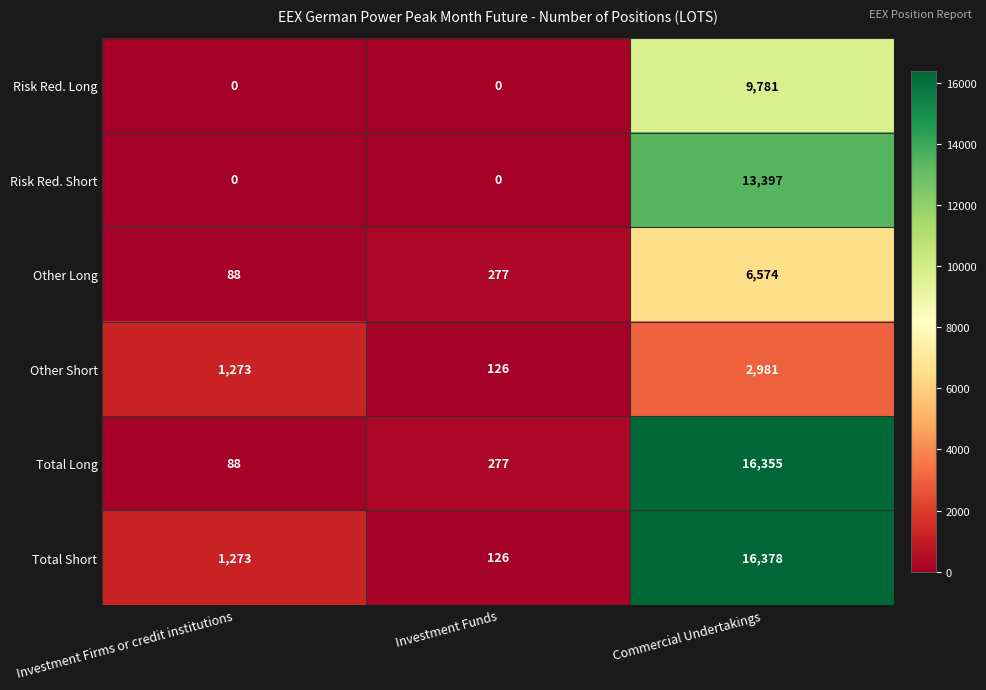

What is the highest value of the Total Short series?

16378